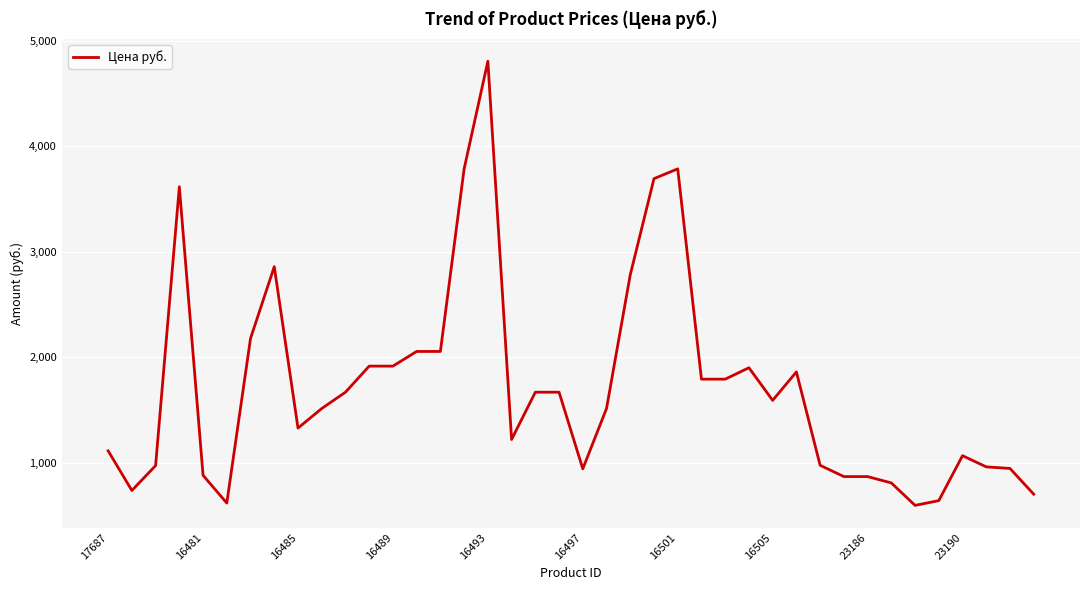

What is the difference between the maximum and minimum values?

4208.9